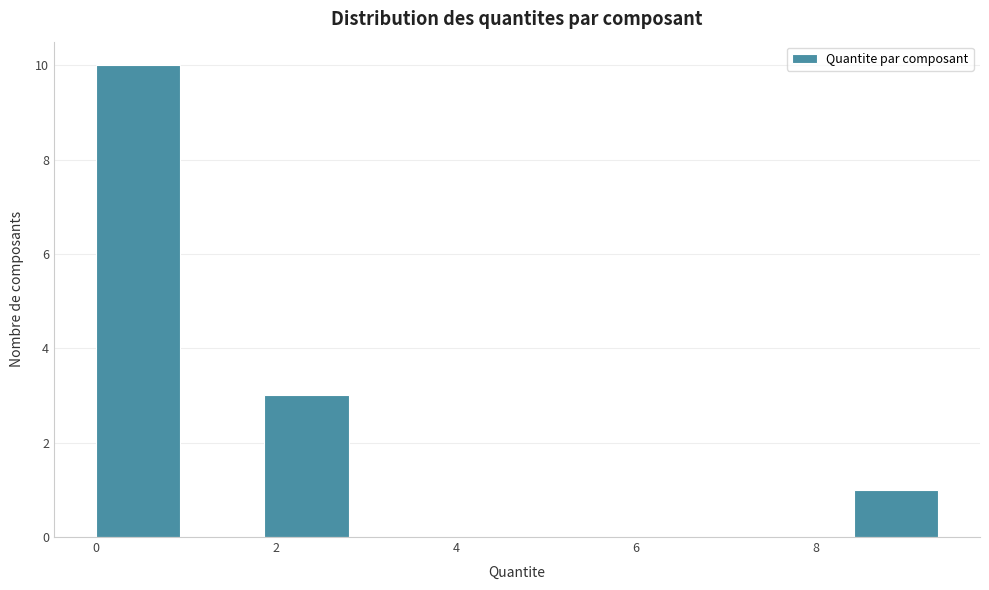

Reading left to right, transcribe this chart: for each bar, give the range it covers on the x-axis and its height. Neither the bar edges nor the heights are printed on the chart, so give them approximately, as read against the axes.

0.0 to 1.0: 10
1.0 to 1.8: 0
1.8 to 2.8: 3
2.8 to 3.8: 0
3.8 to 4.6: 0
4.6 to 5.6: 0
5.6 to 6.6: 0
6.6 to 7.4: 0
7.4 to 8.4: 0
8.4 to 9.4: 1